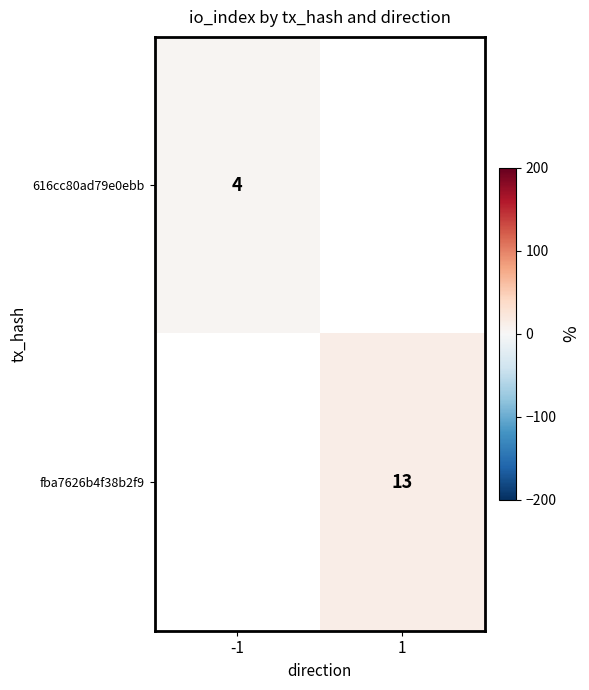

Which category has the highest value across all series?

1